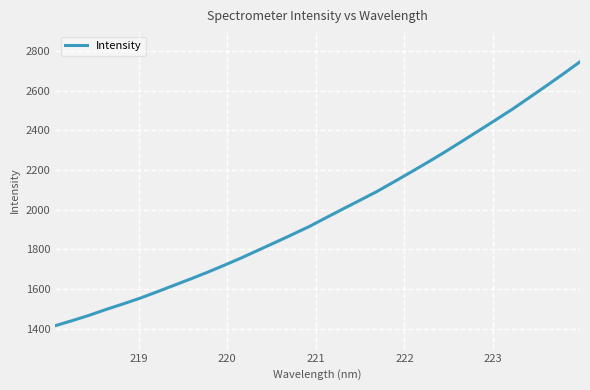

What is the difference between the maximum and minimum values?

1329.9